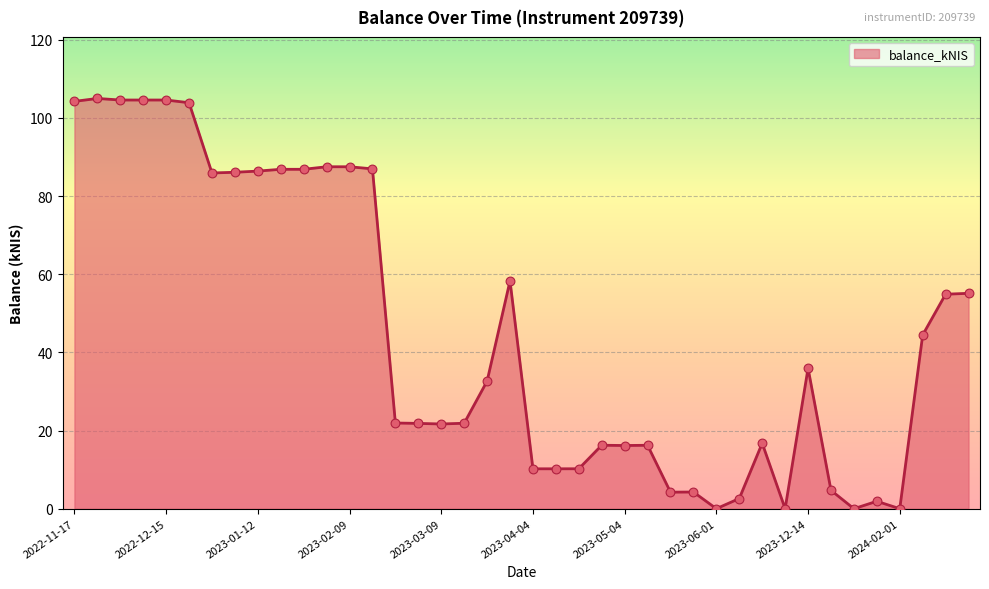

What is the difference between the maximum and minimum values?

105.0